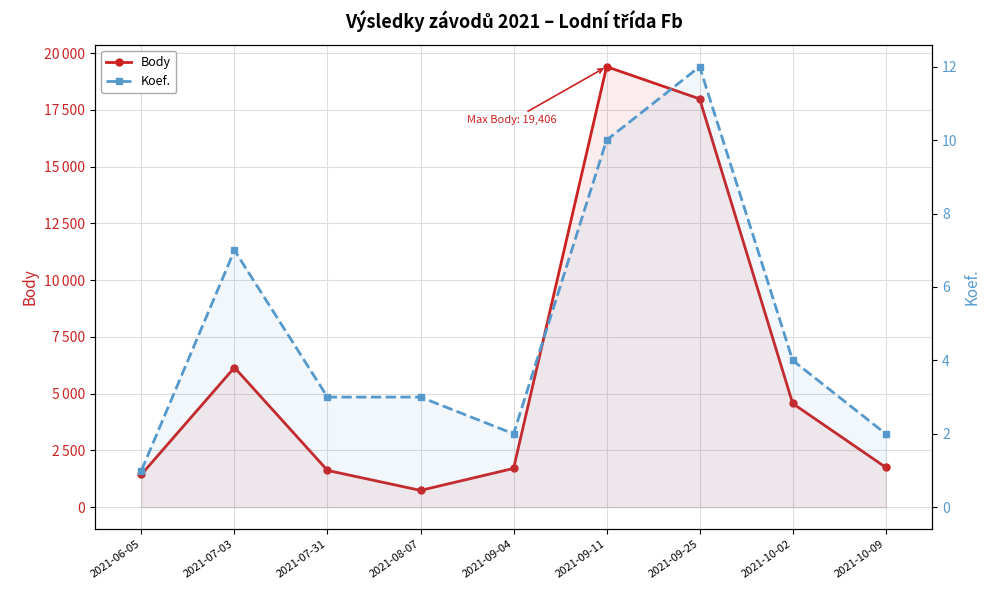

Where is the first local minimum for Body?

2021-08-07